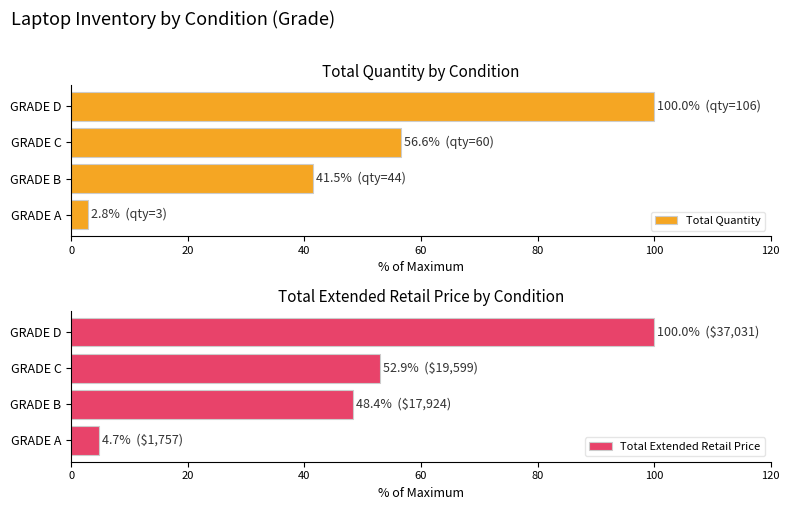

Which series has the largest total across all categories?

Total Extended Retail Price